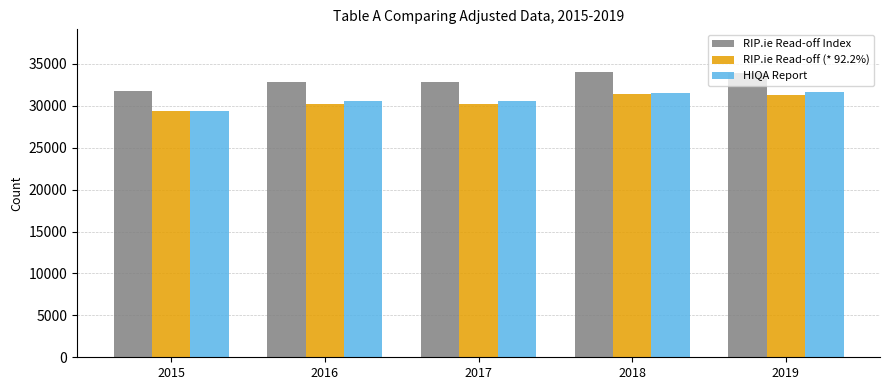

What is the maximum value shown in the chart?

34027